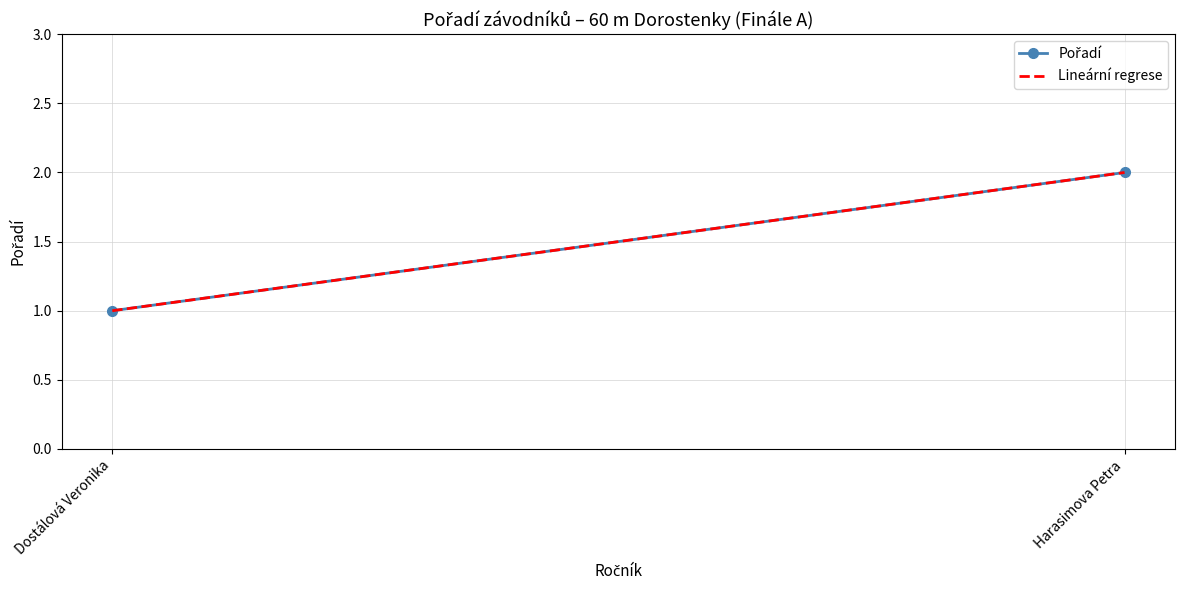

Is it true that Pořadí equals 0.5 at Dostálová Veronika?

False